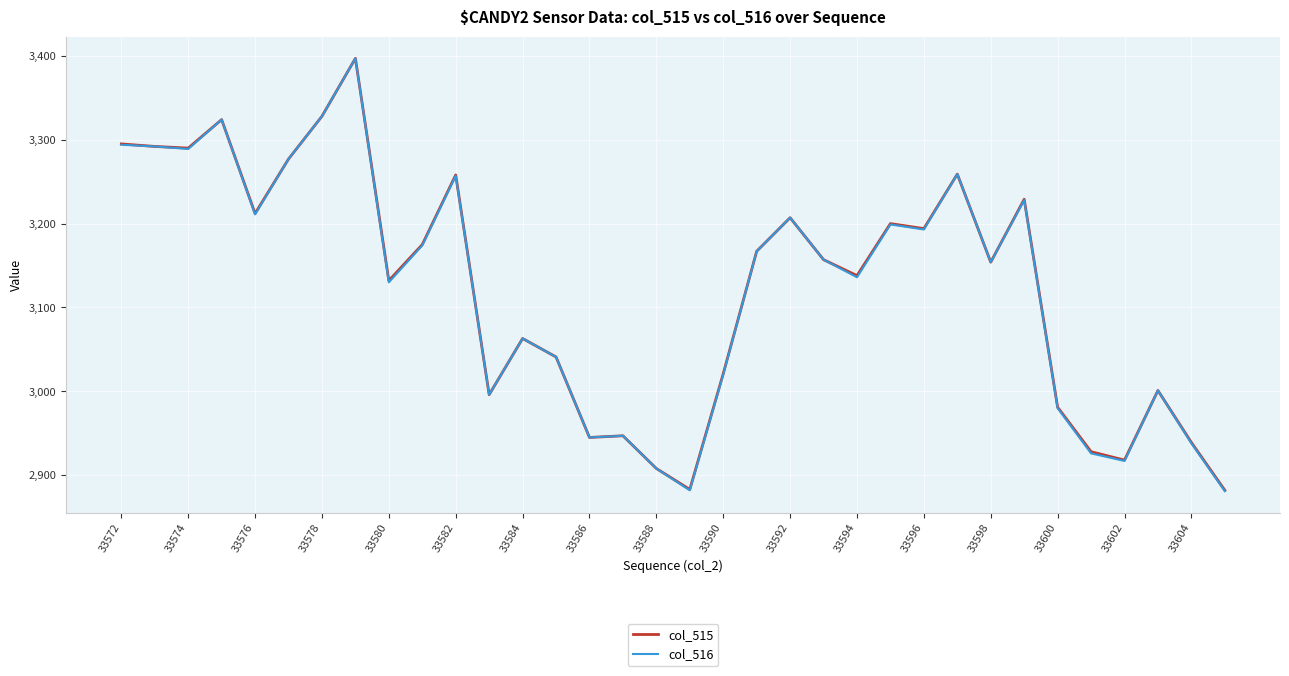

Which series has the largest range (max minus min)?

col_516